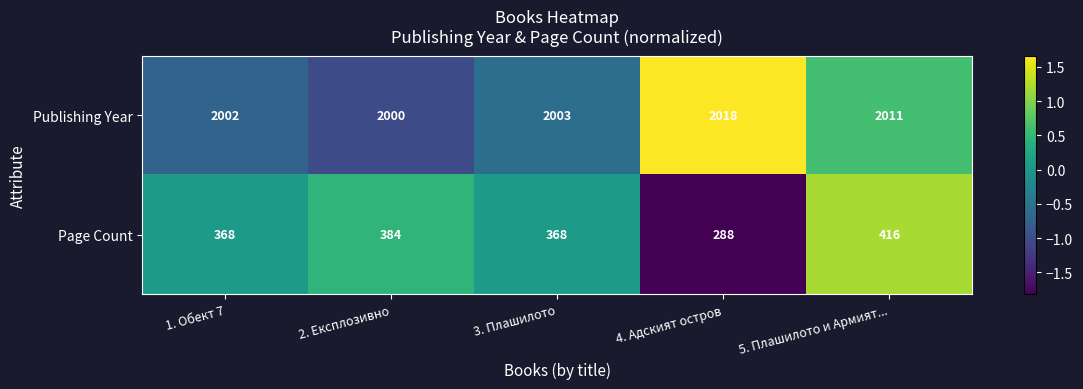

Rank the series by their average value, from lowest to highest.

Page Count, Publishing Year